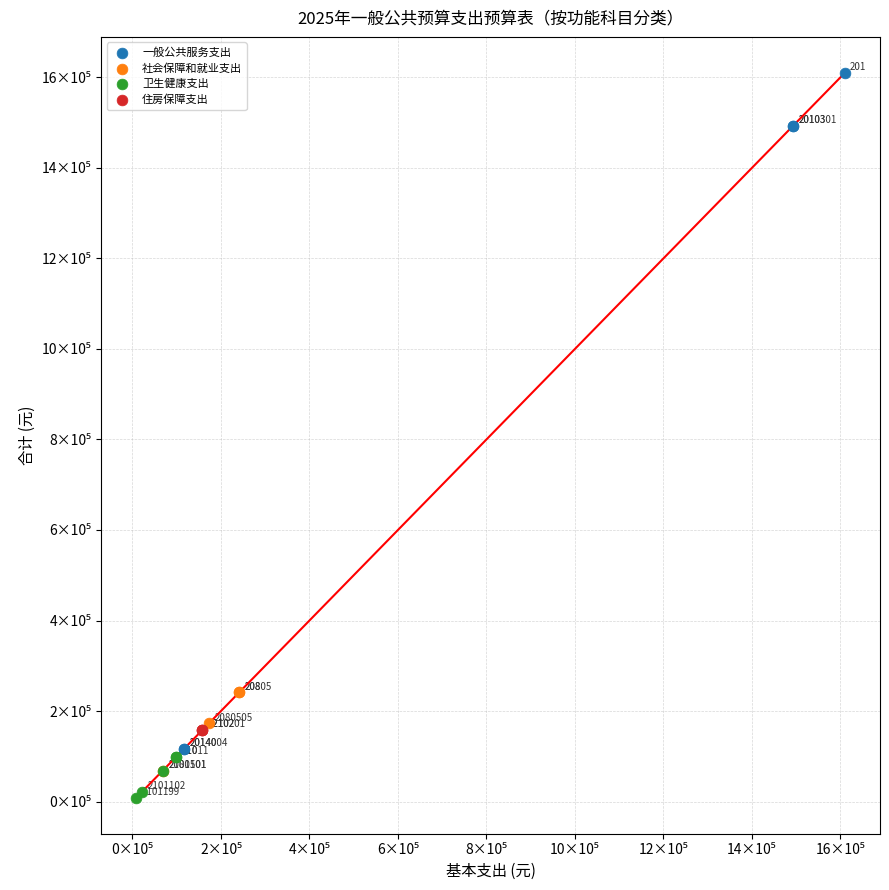

What are all the series names shown in the legend?

一般公共服务支出, 社会保障和就业支出, 卫生健康支出, 住房保障支出